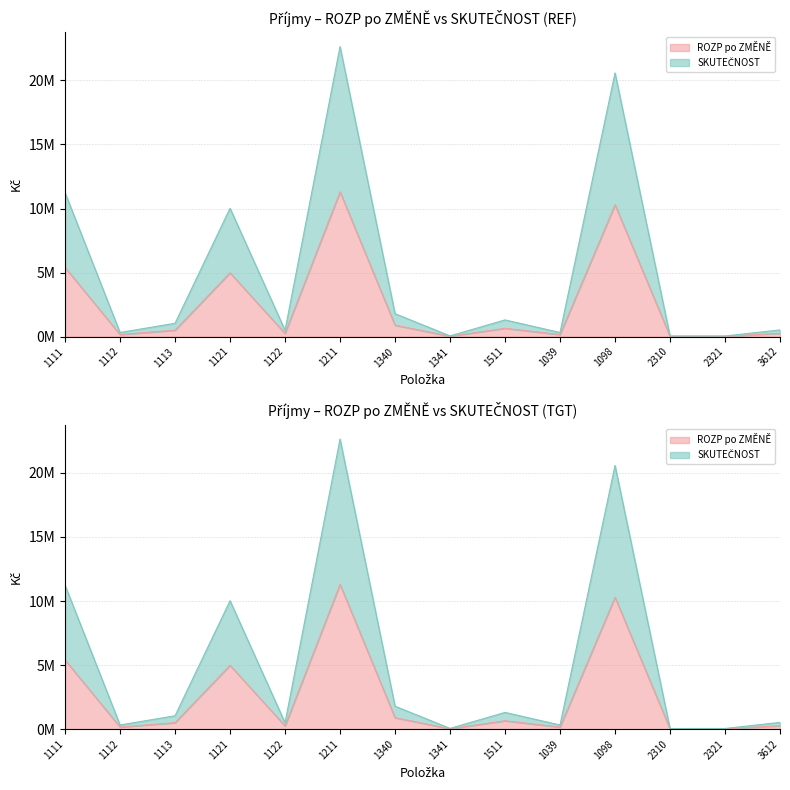

What is the label of the 4th point from the right?

1098